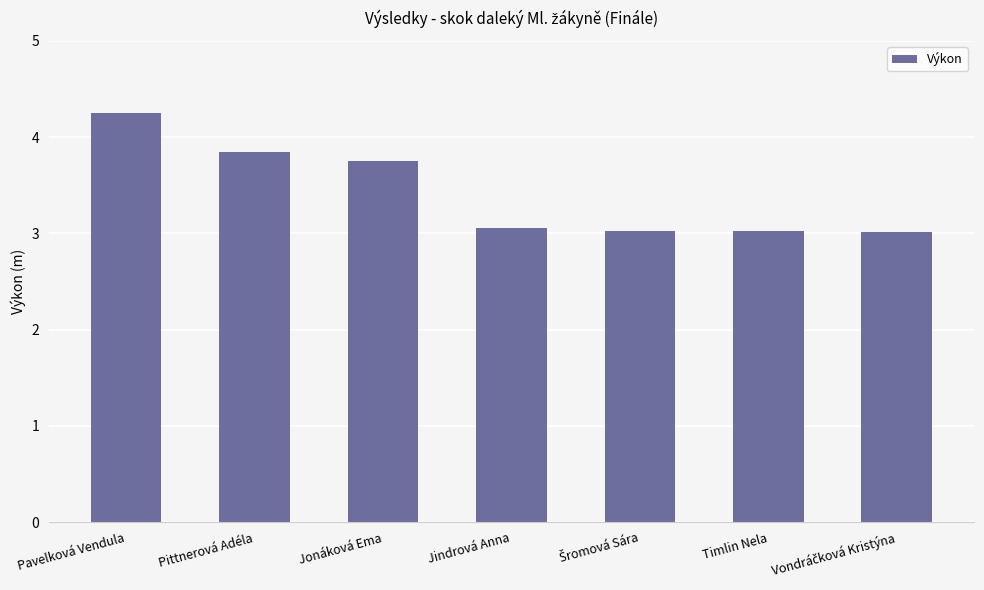

What is the change in value from Pittnerová Adéla to Jindrová Anna?

-0.8